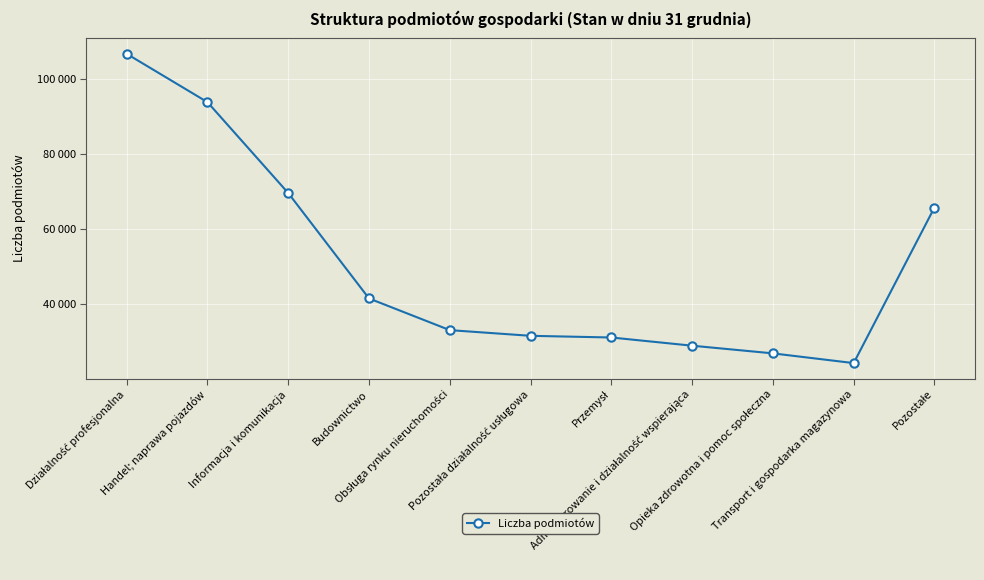

What is the average value?

50252